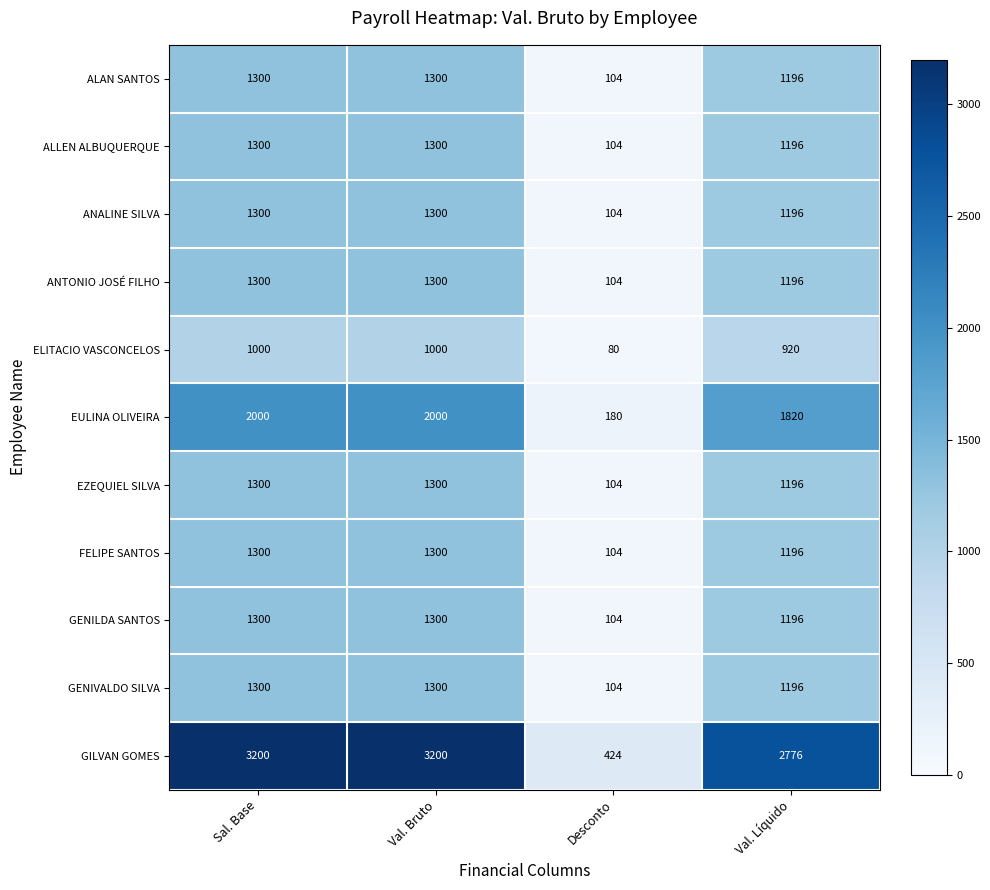

What is the total value across all series at Desconto?

1516